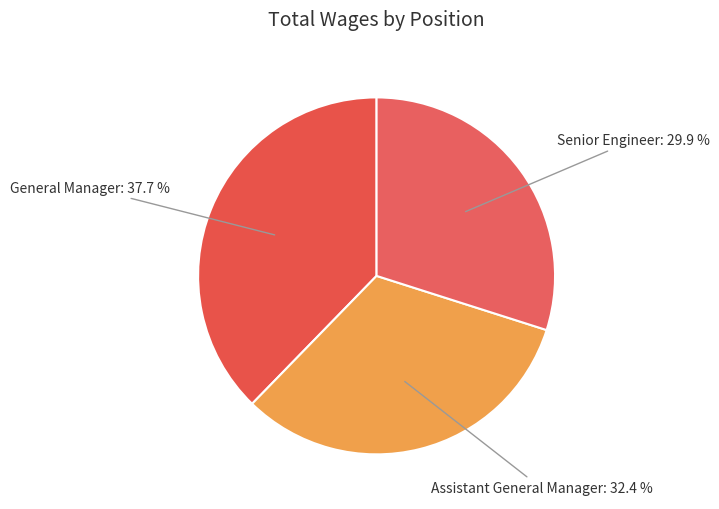

Approximately how many times larger is the value at Assistant General Manager compared to General Manager?

0.9